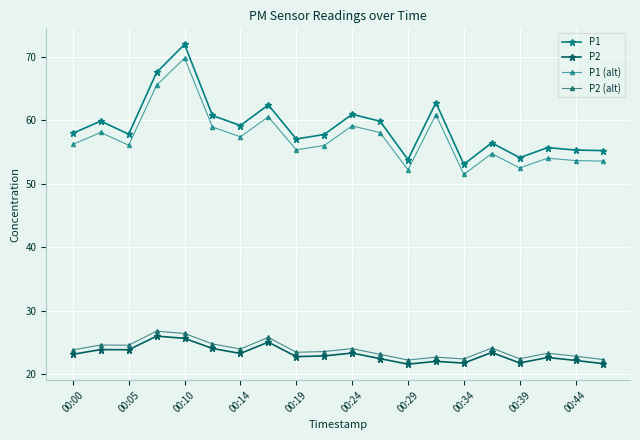

Which series has the largest total across all categories?

P1